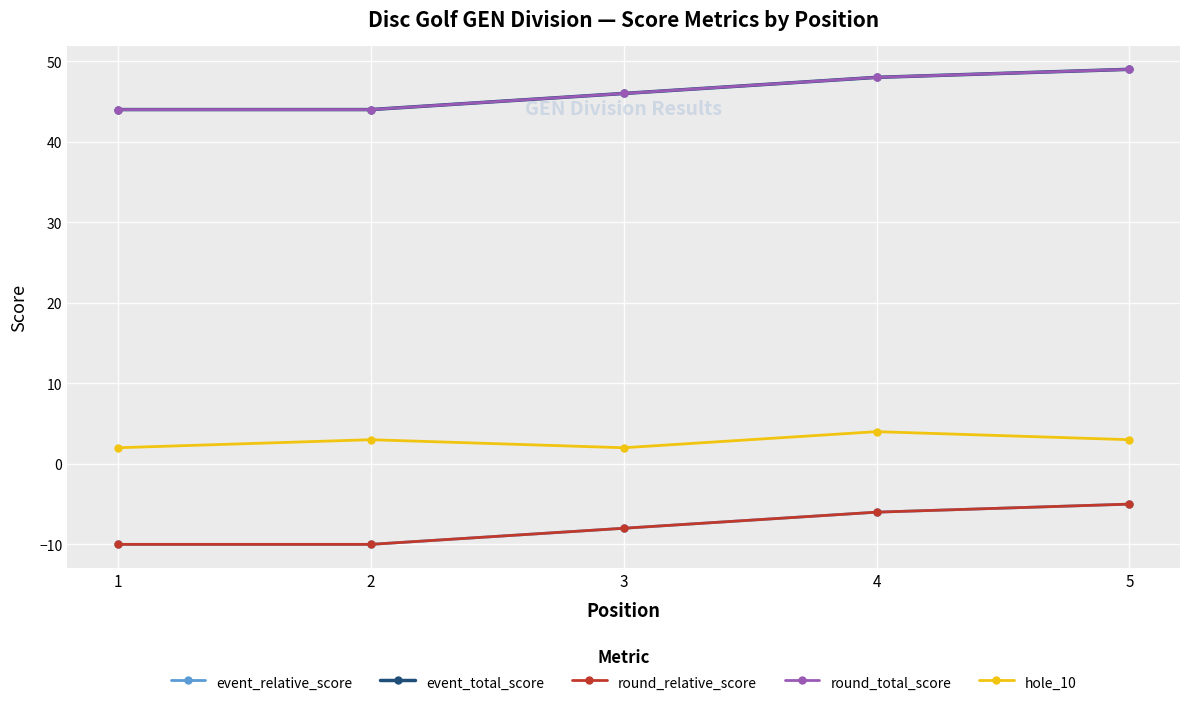

Is this an area chart (filled region under the line)?

No